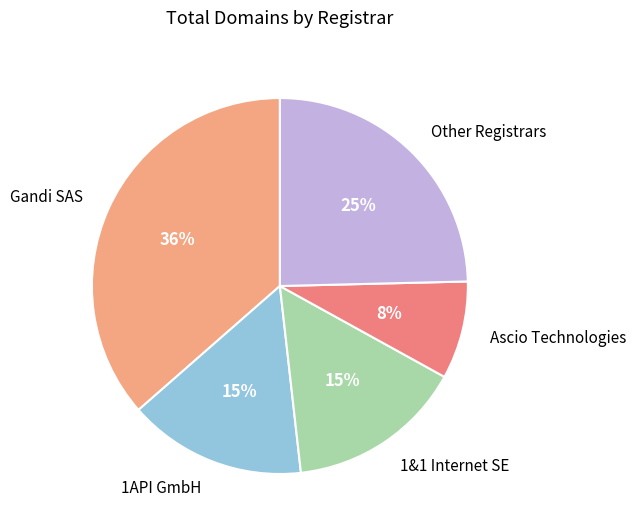

To the nearest percent, what portion does 1API GmbH represent?

15%